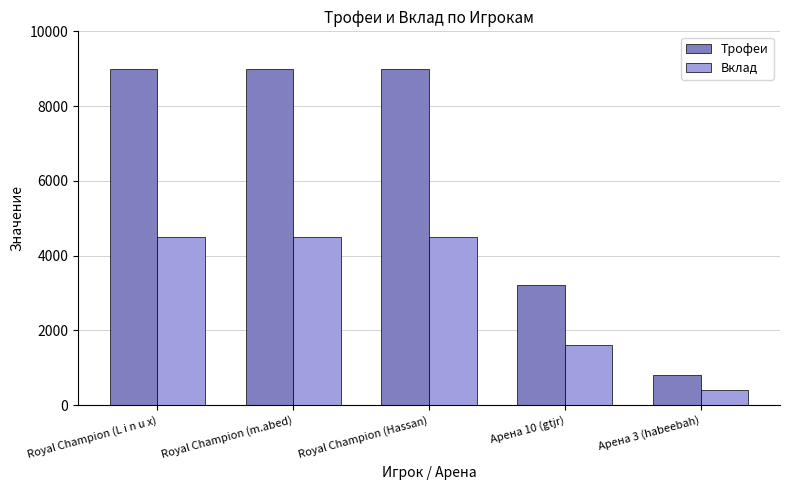

What is the highest value of the Трофеи series?

9000